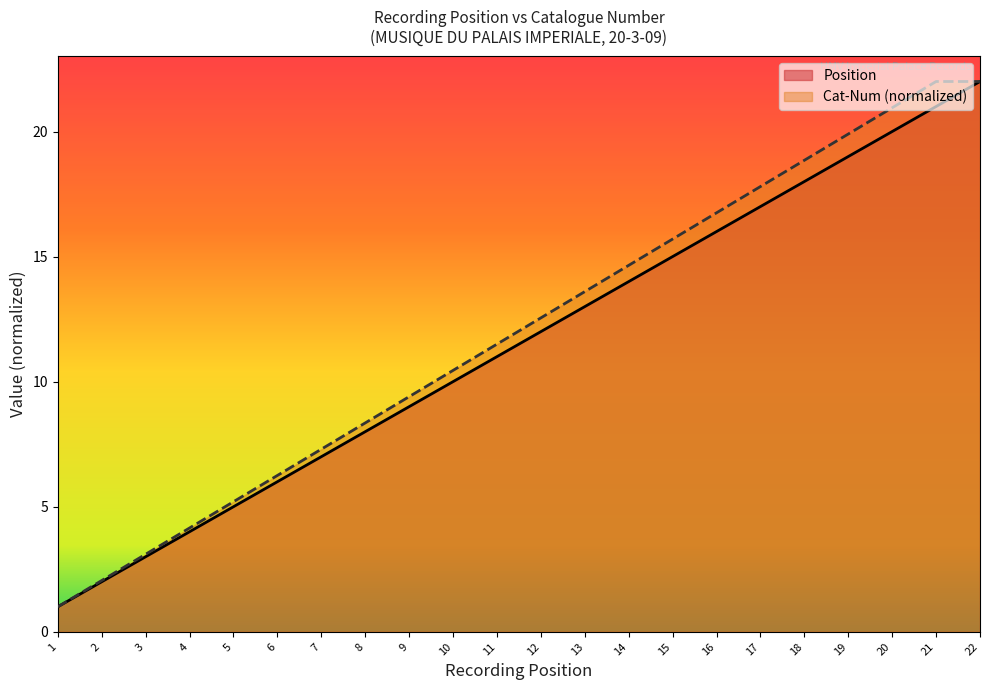

List the series in order of their peak value, lowest first.

Position, Cat-Num